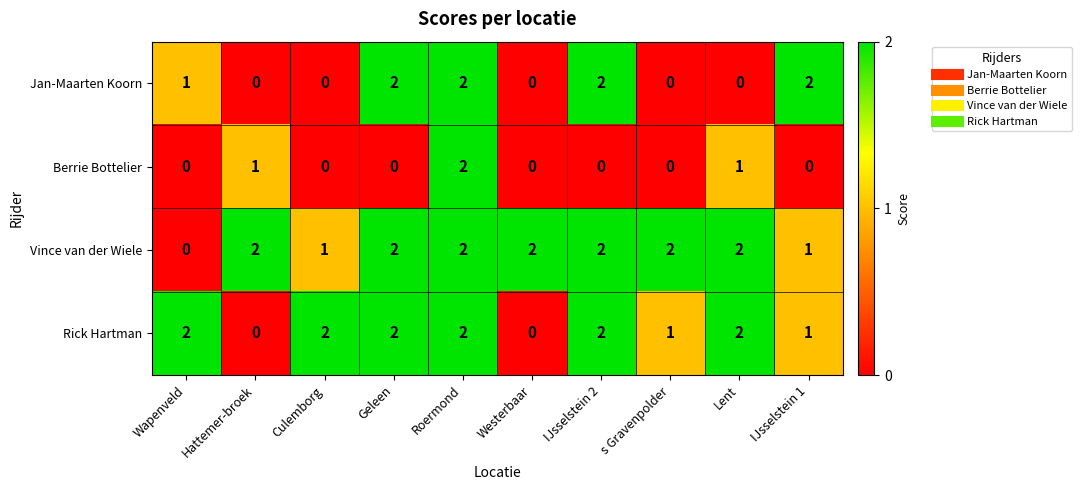

At which label is Jan-Maarten Koorn closest to 1?

Wapenveld